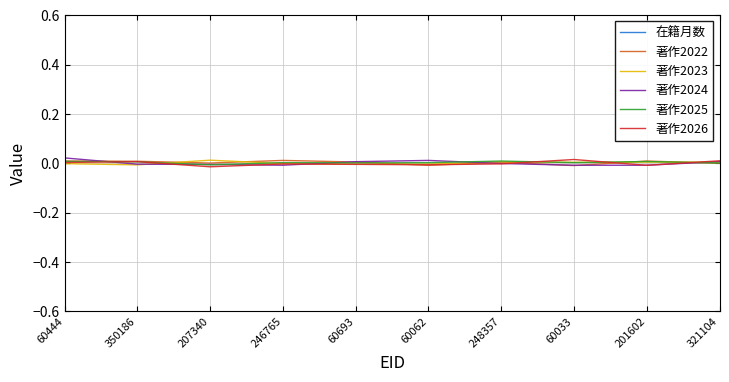

What is the label of the 8th point from the left?

60033